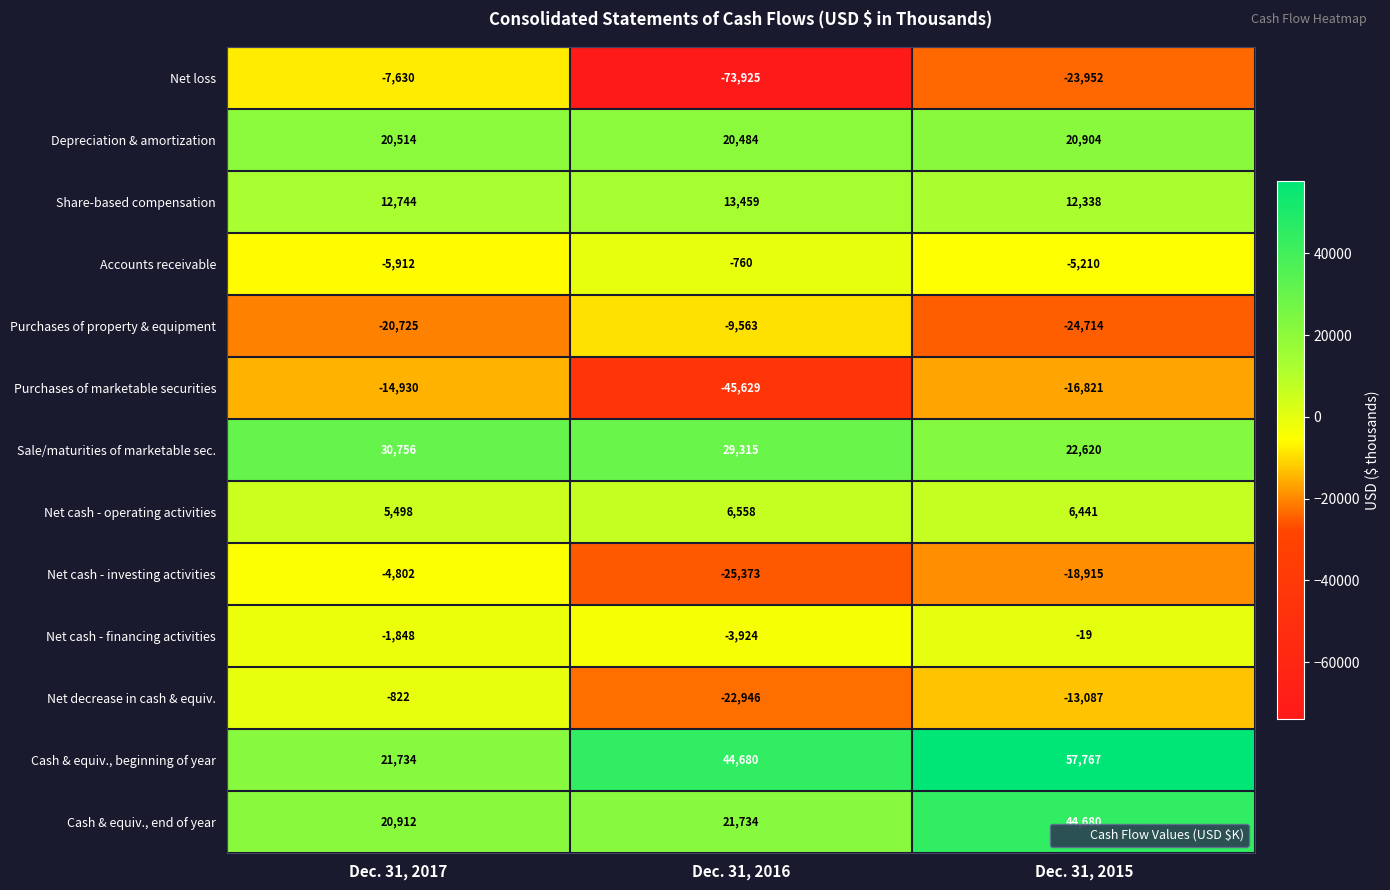

Where is Net cash - operating activities nearest to the value 6028?

Dec. 31, 2015